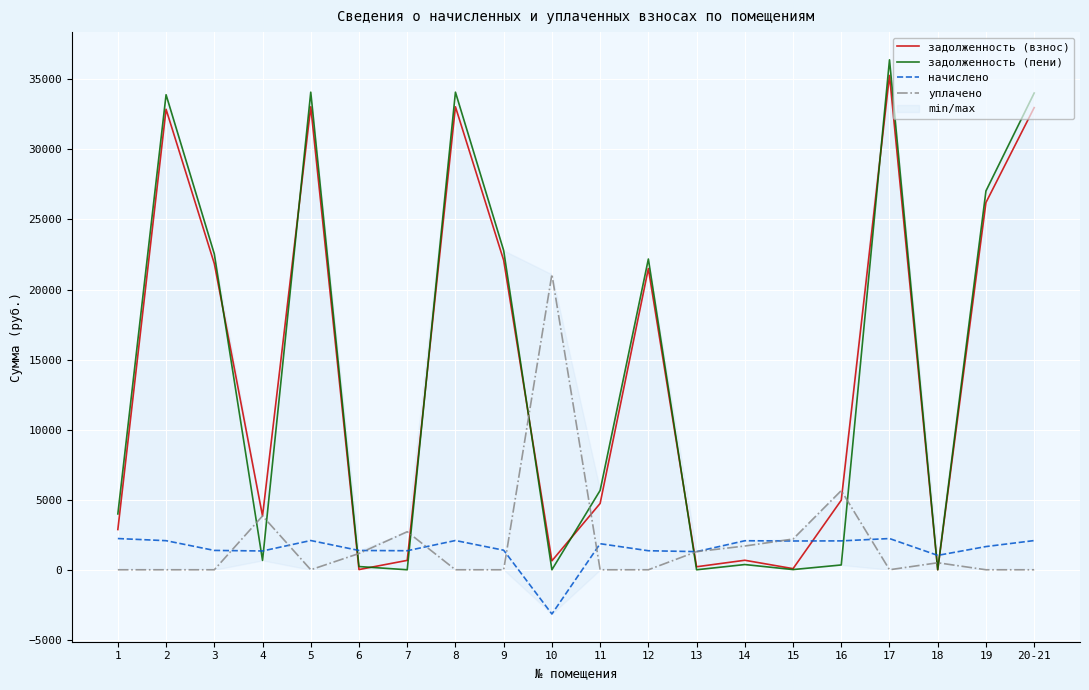

After their last crossing, which series has the higher values: начислено or задолженность (пени)?

задолженность (пени)